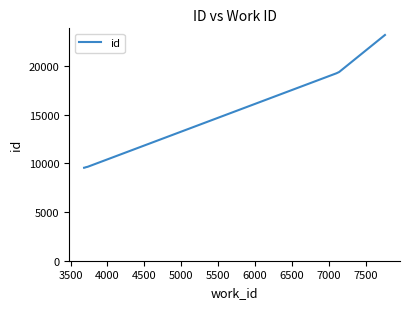

What is the smallest value displayed?

9547